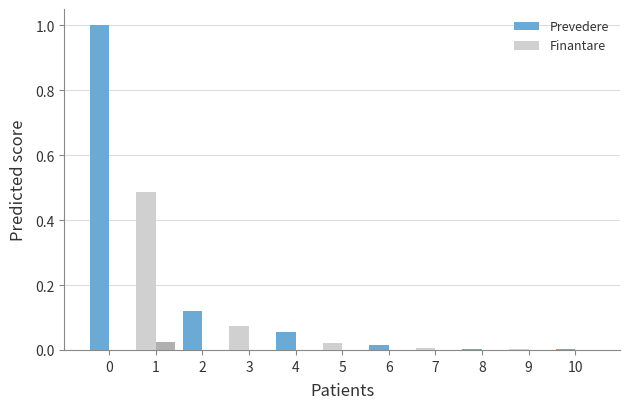

Are the bars grouped side by side (vs. stacked)?

Yes